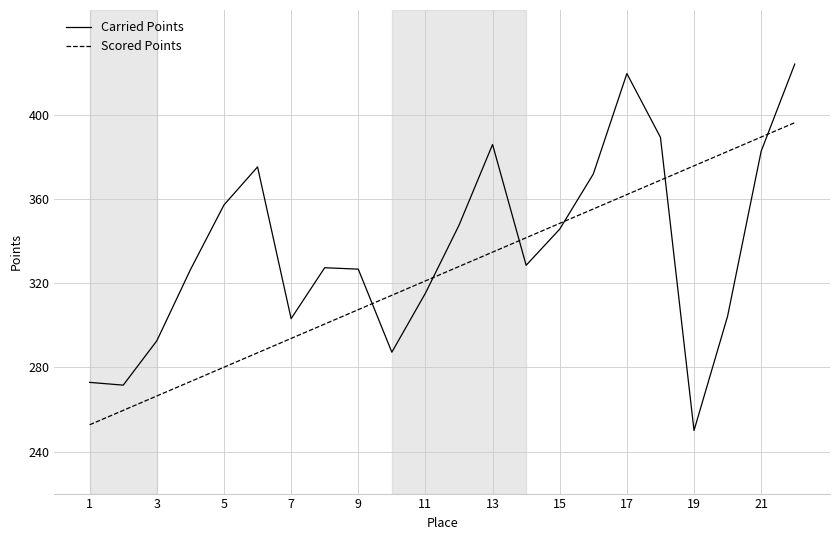

How many times do Scored Points and Carried Points cross each other?

6